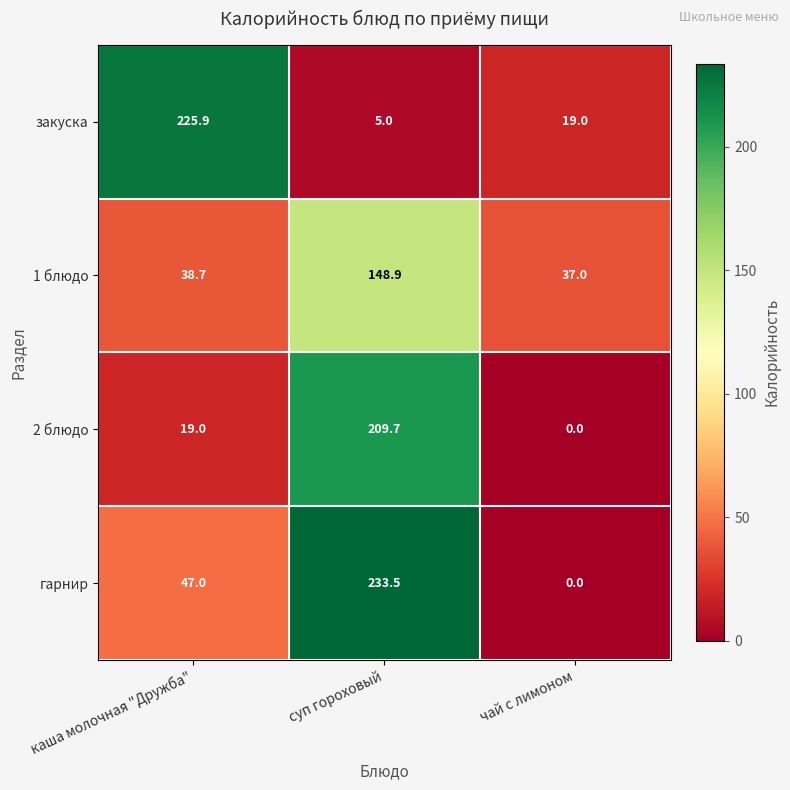

Reading right to left, what are all the values shown in this chart?

закуска: 19.0	5.0	225.9
1 блюдо: 37.0	148.9	38.7
2 блюдо: 0.0	209.7	19.0
гарнир: 0.0	233.5	47.0